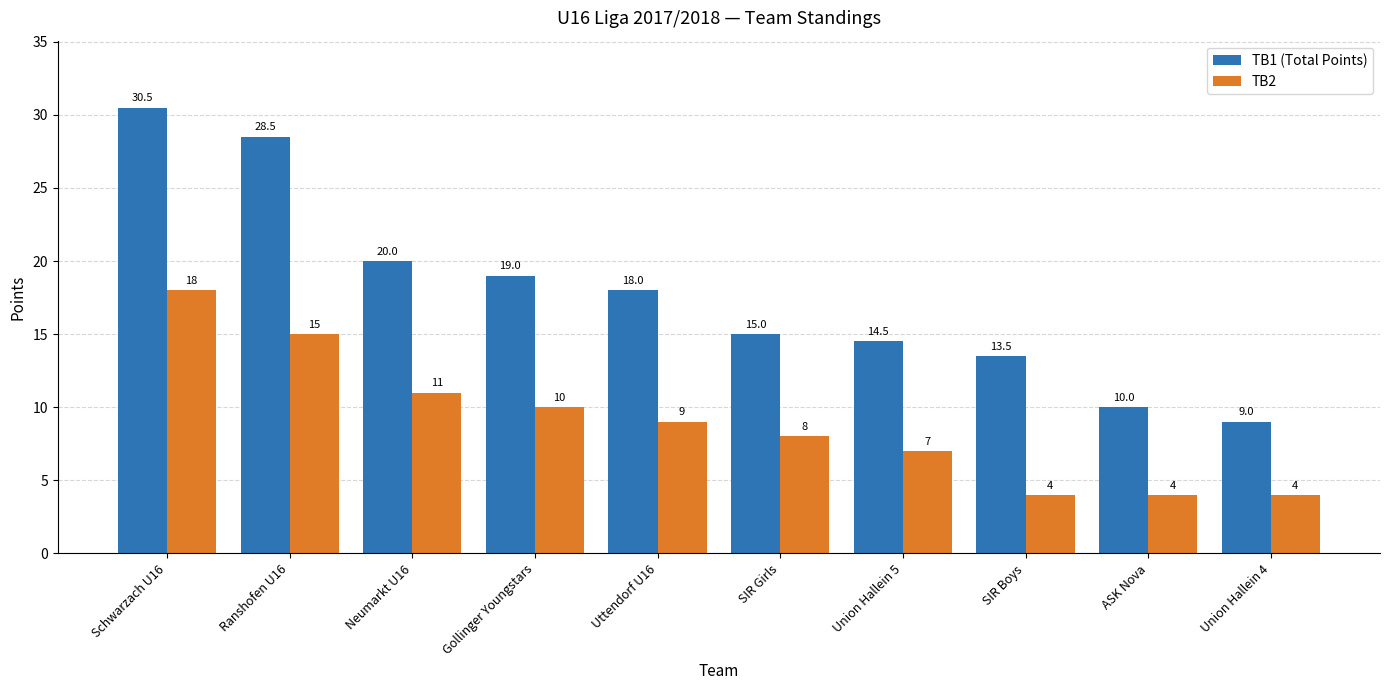

What is the lowest value of the TB1 (Total Points) series?

9.0